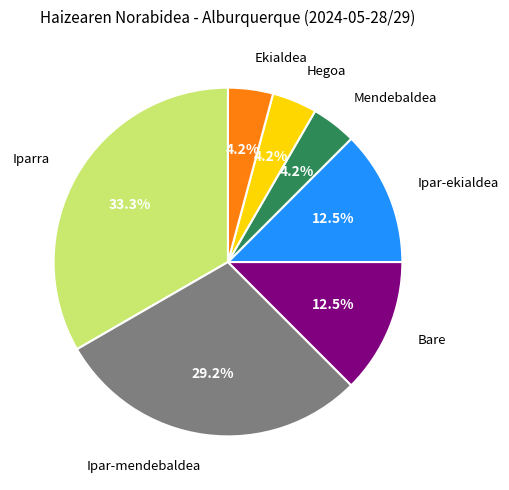

Does Bare account for over 50% of the chart?

No